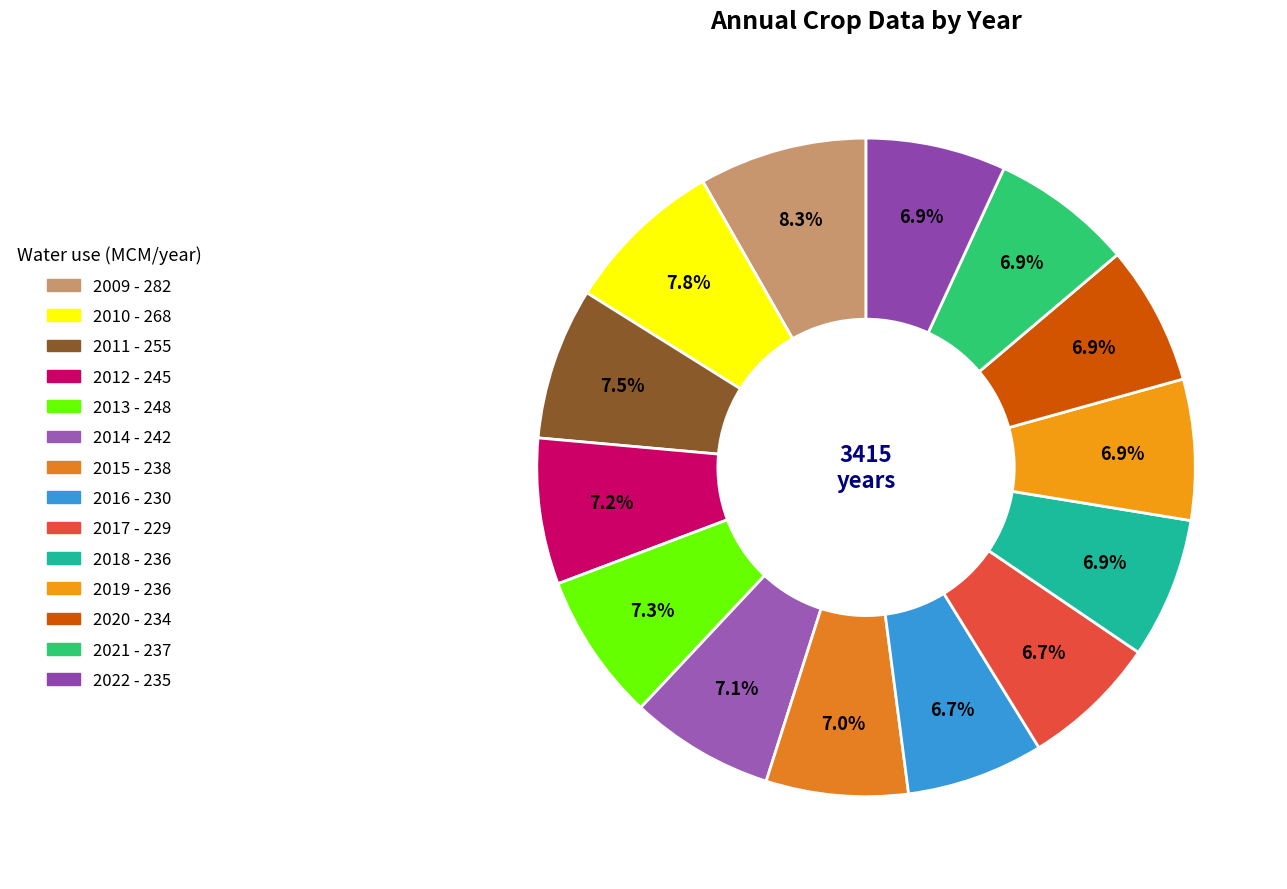

What portion of the pie excludes 2020?

93.1%